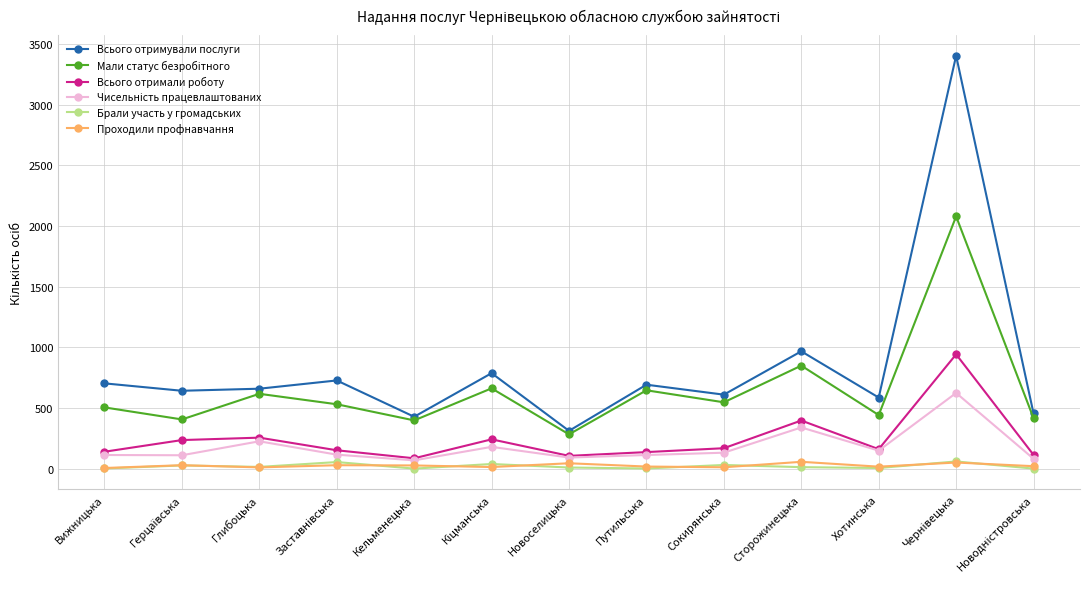

Which series has the largest total across all categories?

Всього отримували послуги